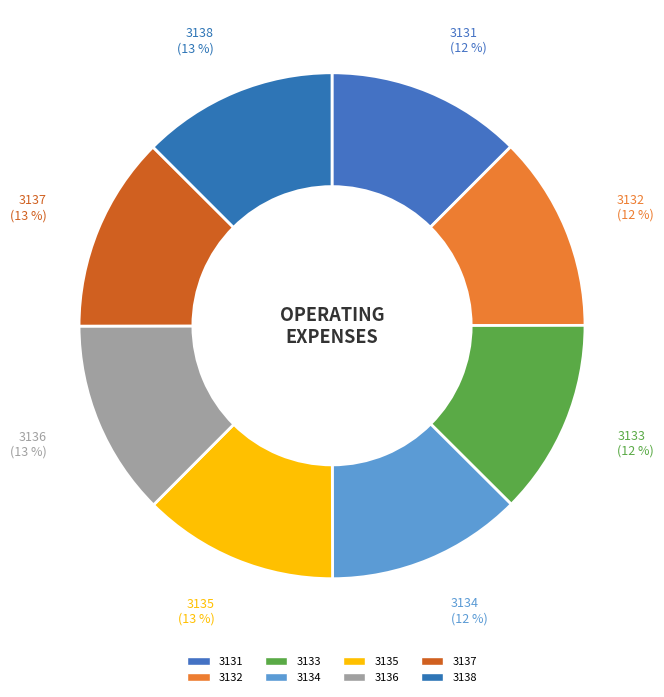

Count the number of slices in the pie.

8